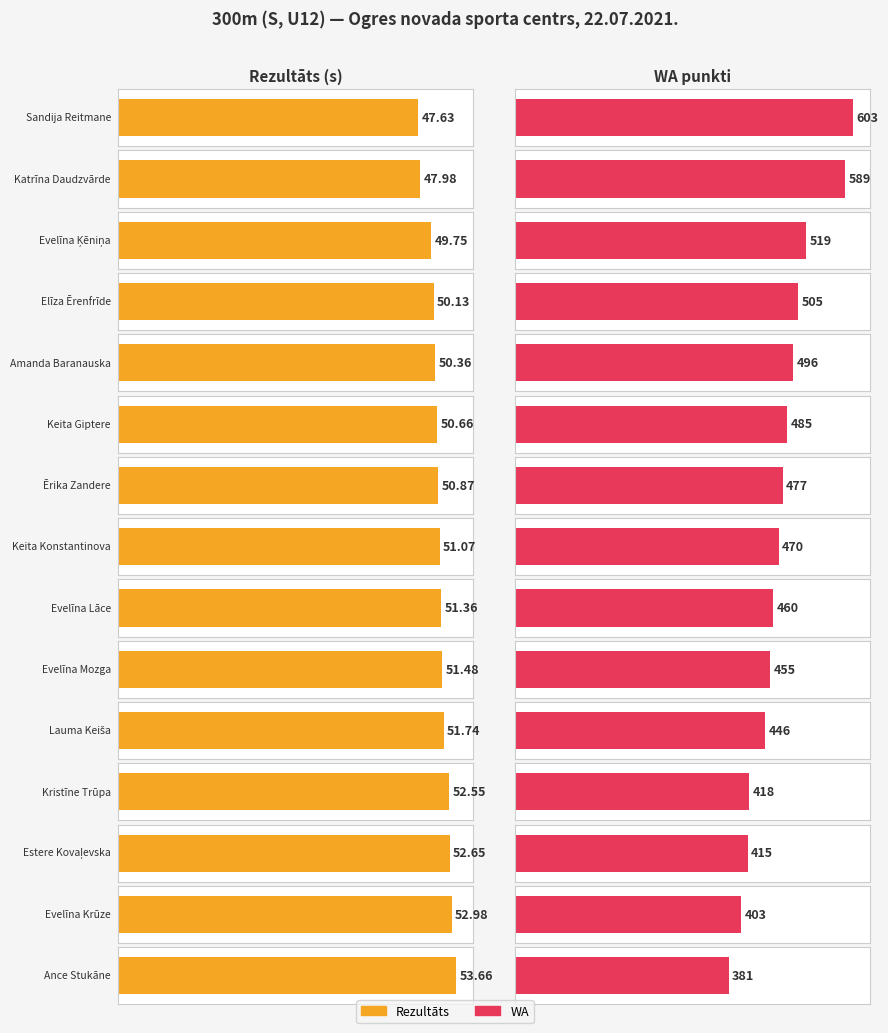

How many values in the WA series are below 470?

7